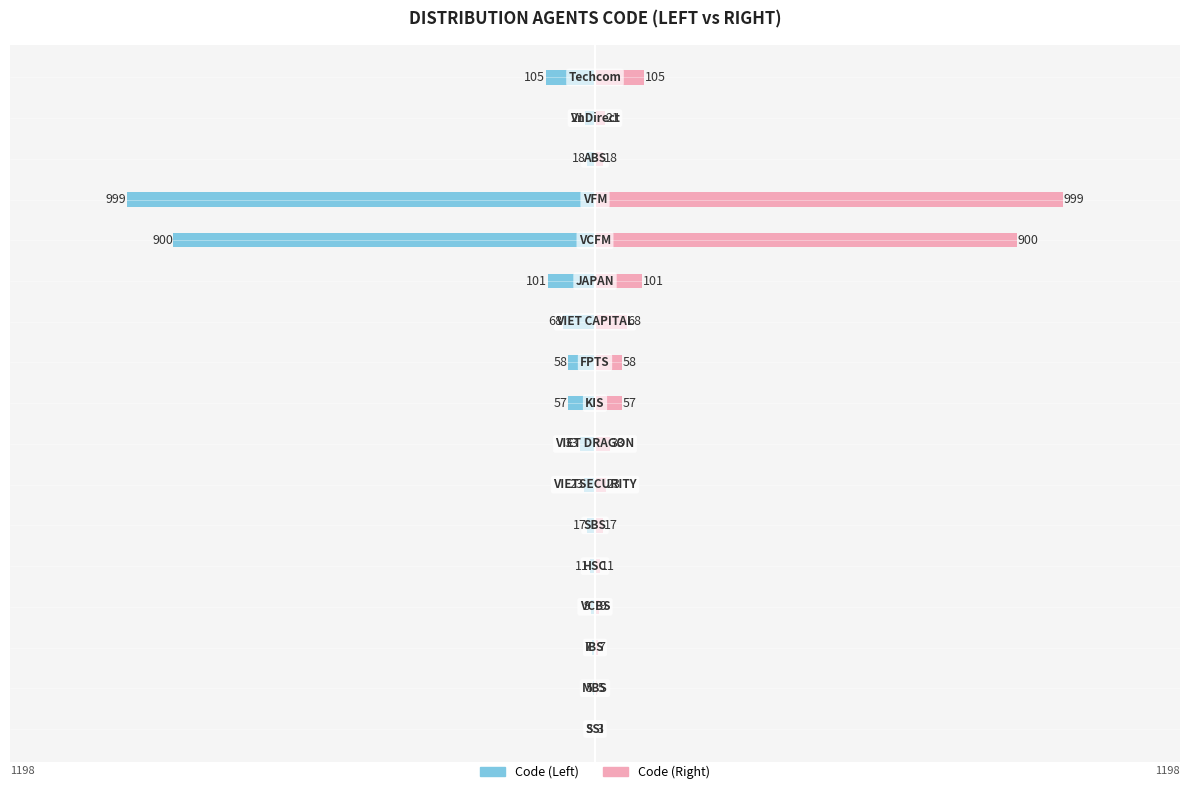

At how many categories does at least one series exceed 526?

2